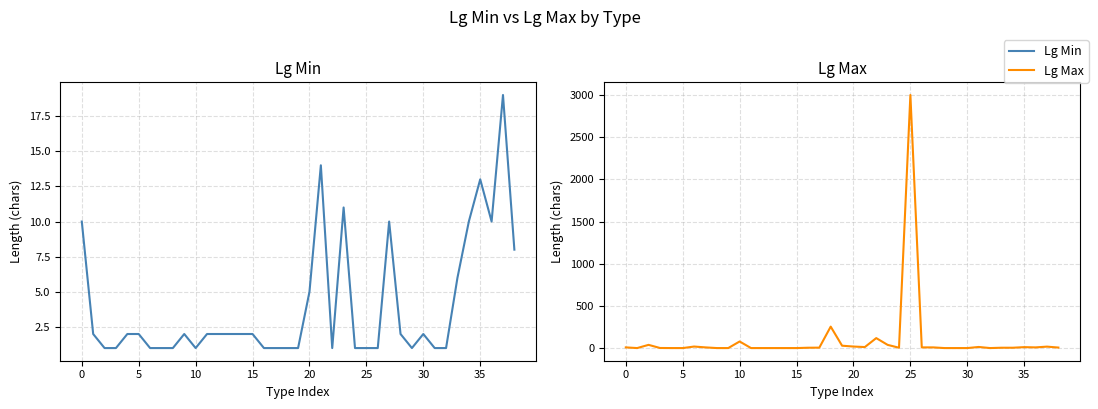

Between 30 and 32, which is larger?

30